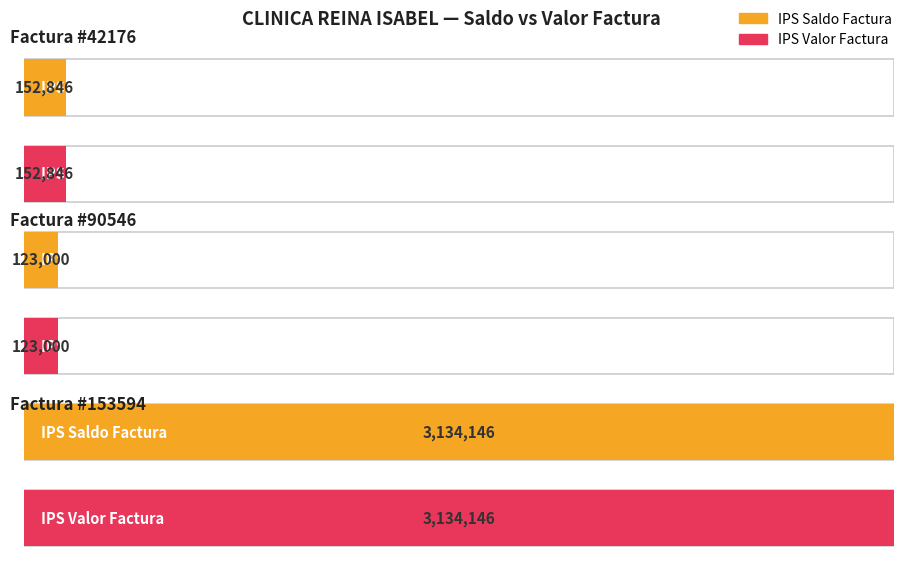

What is the smallest value displayed?

123000